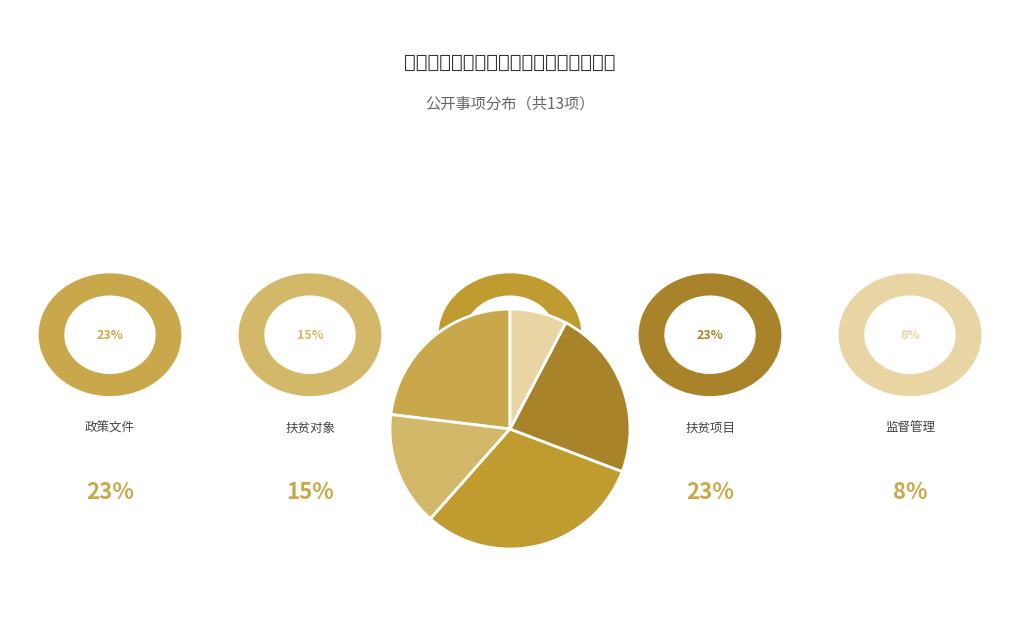

Rank the categories by value from highest to lowest.

3.扶贫资金, 1.政策文件, 4.扶贫项目, 2.扶贫对象, 5.监督管理